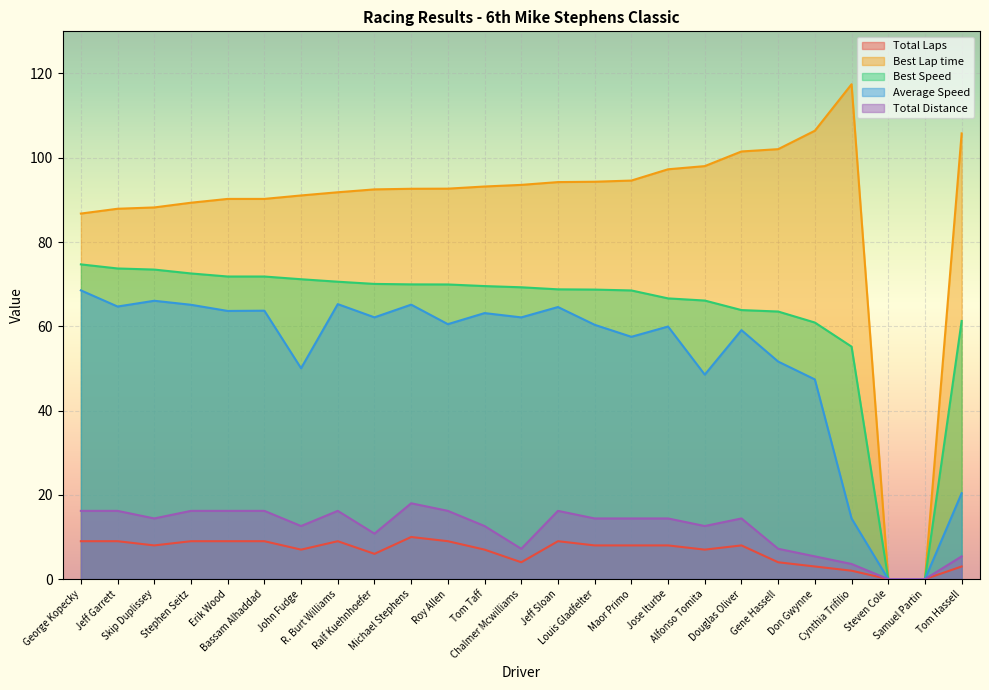

At which category is the sum across all series the highest?

Michael Stephens